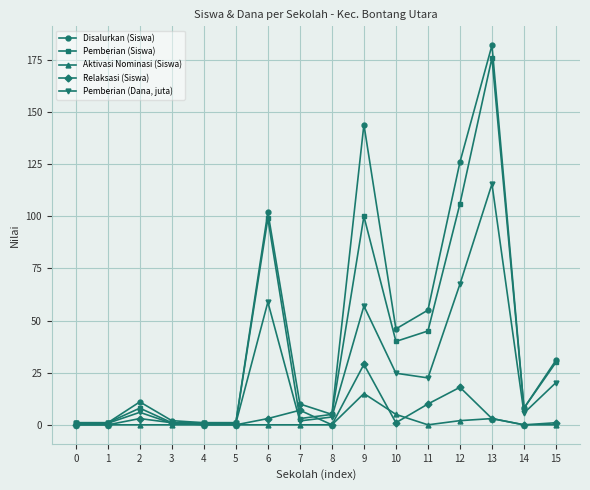

Where is the first local maximum for Disalurkan (Siswa)?

2